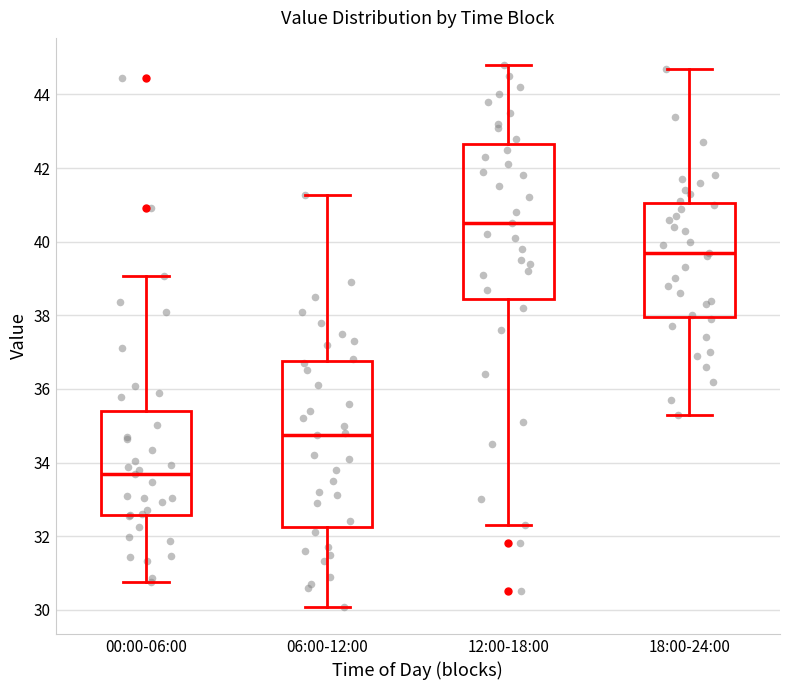

Reading left to right, read every box against the y-axis: the position of its median line, the range the box covers, and the ends of its whiskers. The values are not printed on the chart, so give them approximately, as read against the axis.

00:00-06:00: median 33.8, box 32.6 to 35.4, whiskers 30.8 to 39.0
06:00-12:00: median 34.8, box 32.2 to 36.8, whiskers 30.0 to 41.2
12:00-18:00: median 40.6, box 38.4 to 42.6, whiskers 32.4 to 44.8
18:00-24:00: median 39.8, box 38.0 to 41.0, whiskers 35.4 to 44.8